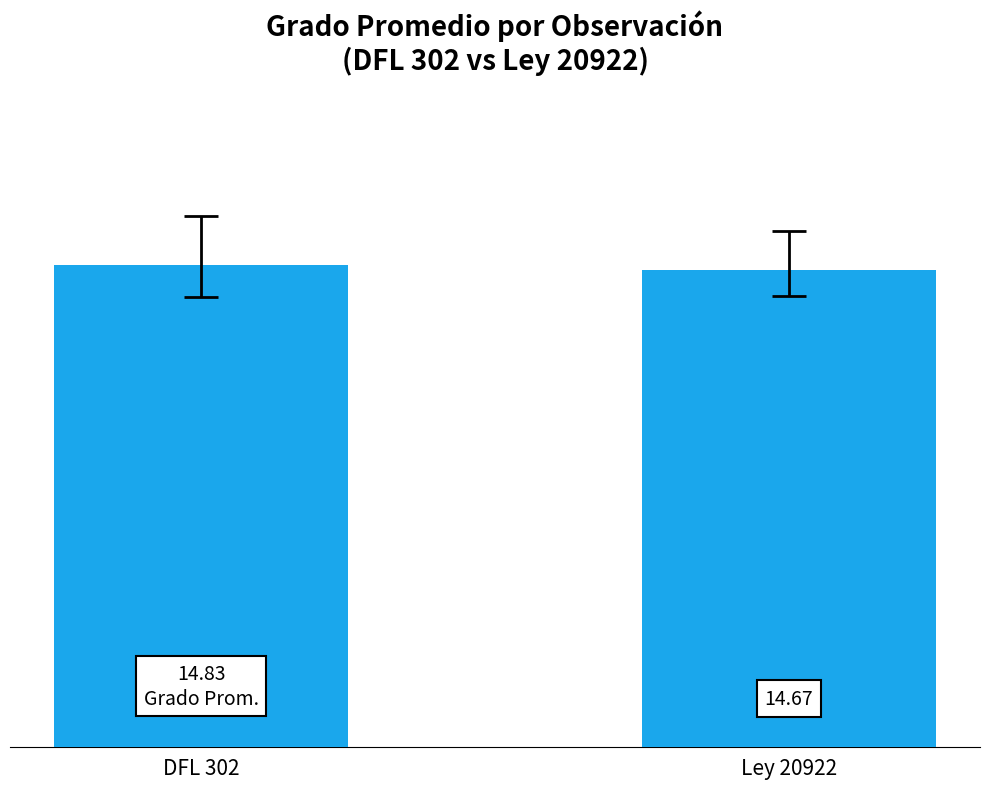

Between DFL 302 and Ley 20922, which is larger?

DFL 302